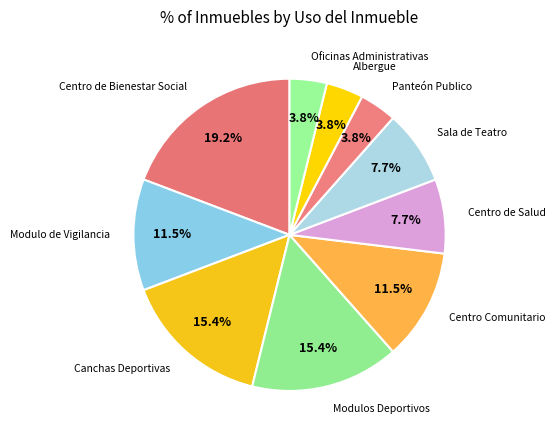

Does Modulo de Vigilancia account for over 50% of the chart?

No